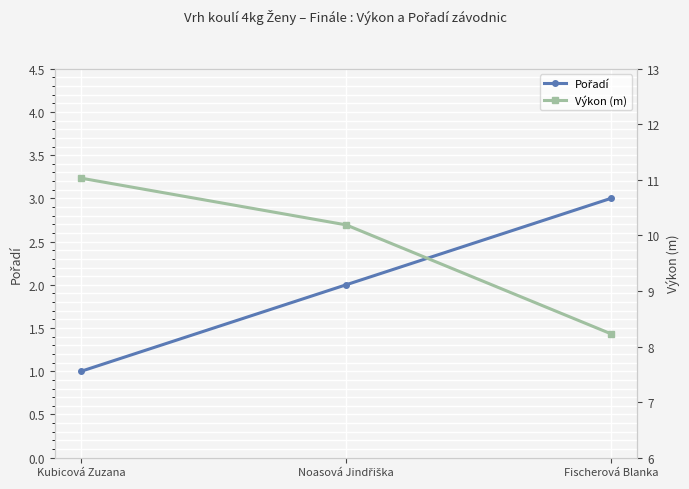

Which has a higher value, Noasová Jindřiška or Fischerová Blanka?

Fischerová Blanka